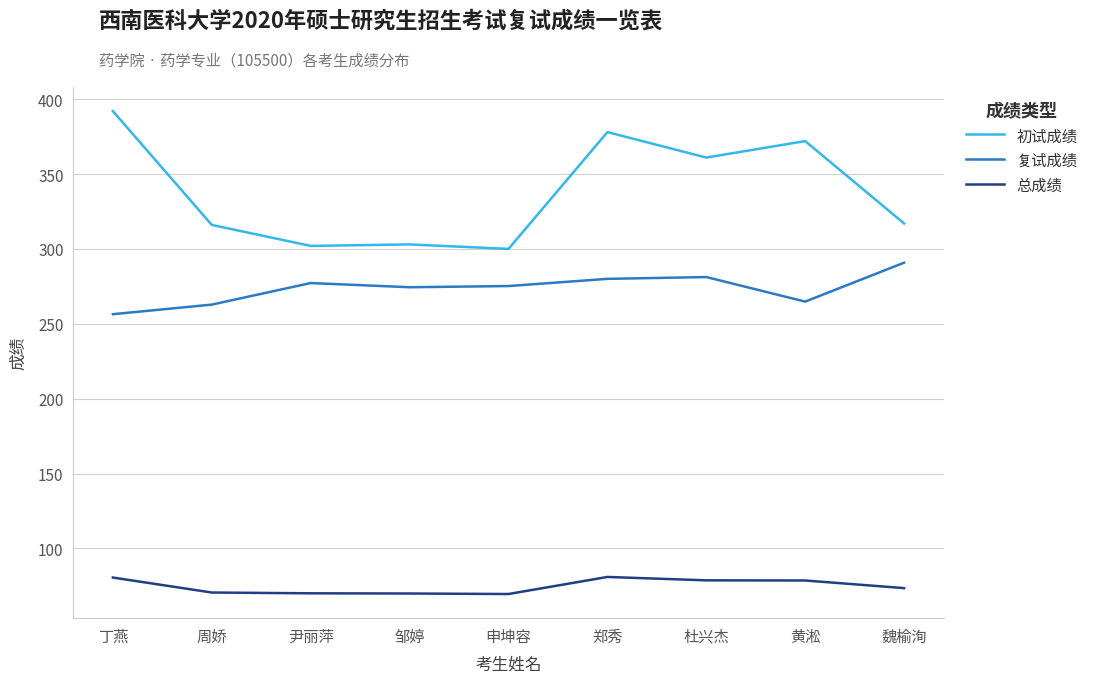

The 复试成绩 series shows 423.3 at 丁燕. True or false?

False